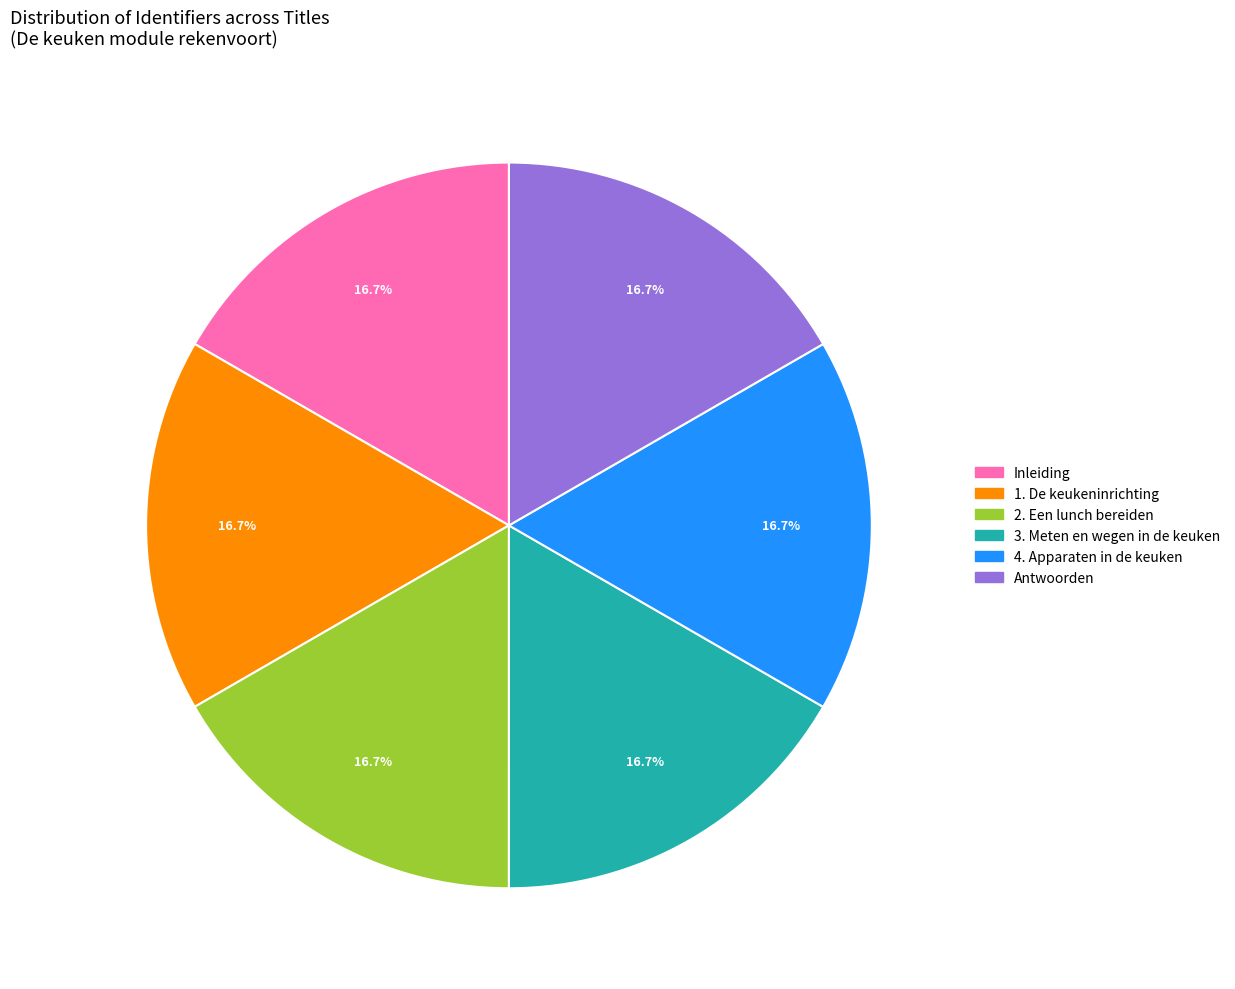

How much of the chart is everything except Antwoorden?

83.3%